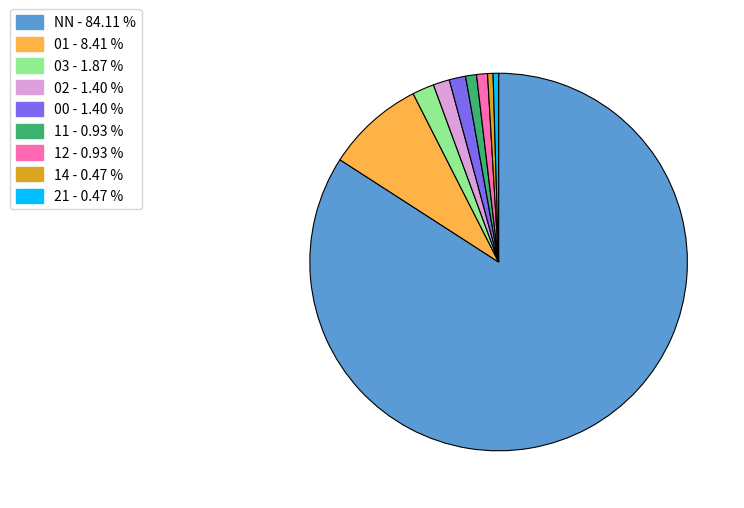

True or false: 00 accounts for 11% of the total.

False